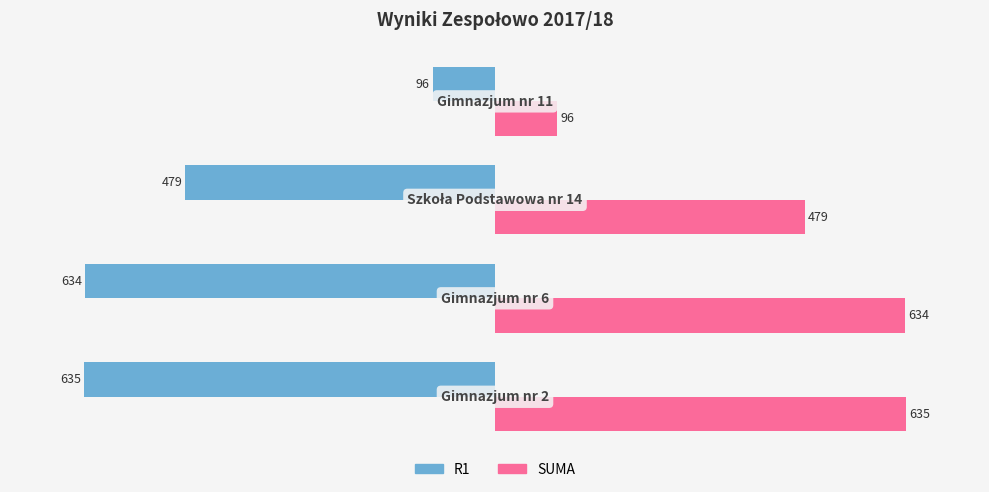

Count the number of categories in the chart.

4